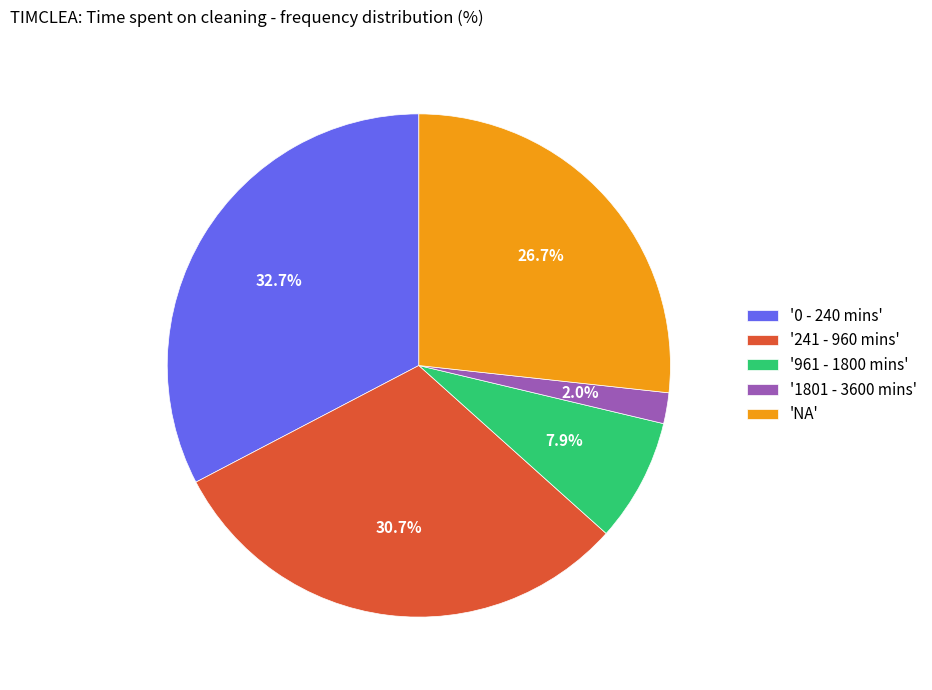

What is the smallest slice in the pie chart?

'1801 - 3600 mins'